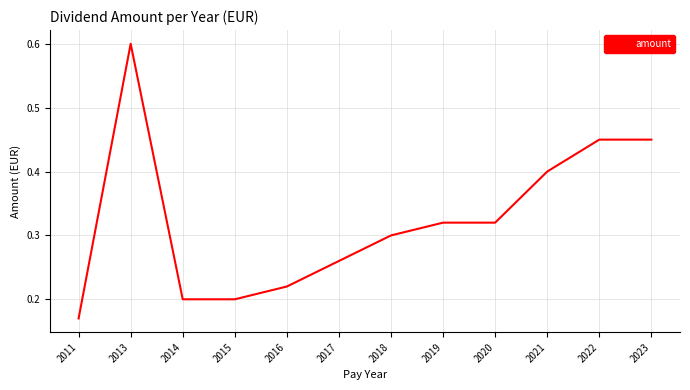

The chart shows a value of 0.2 at 2022. True or false?

False